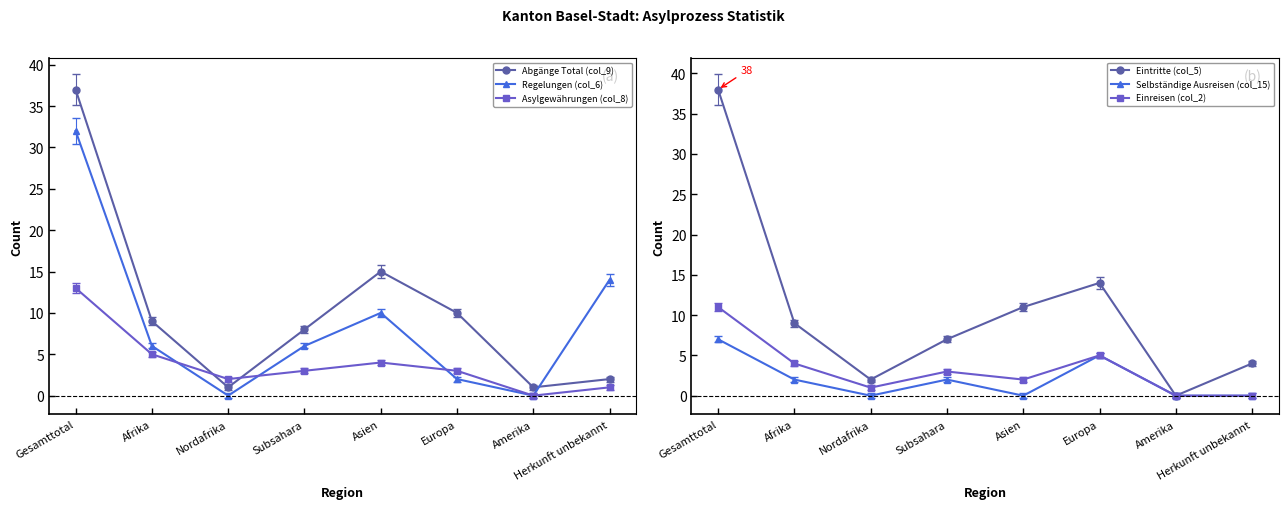

In Regelungen (col_6), how many points are higher than both neighbors (excluding endpoints)?

1